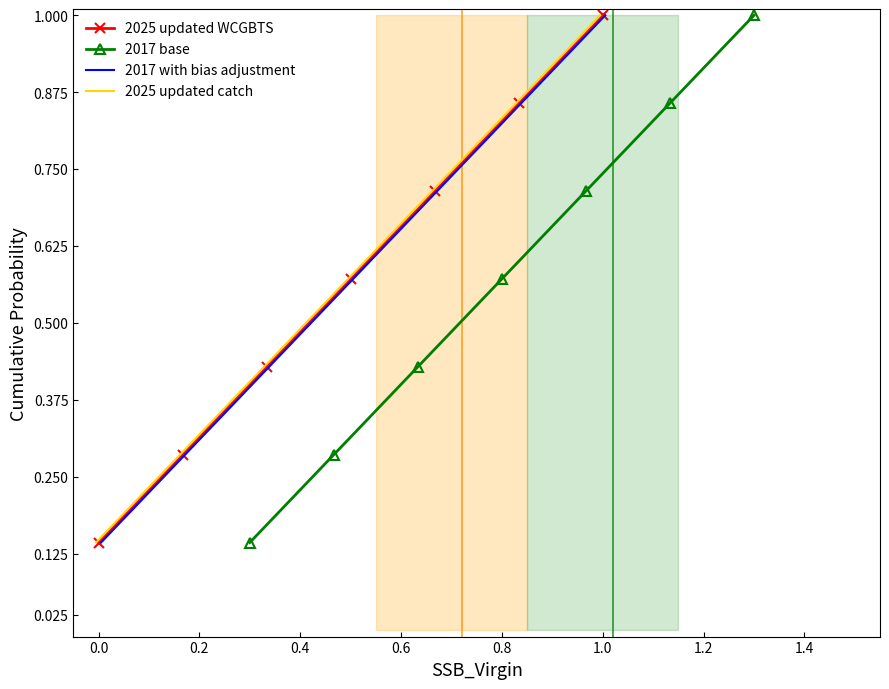

True or false: 2025 updated WCGBTS has a value of 1.4 at 1.0.

False